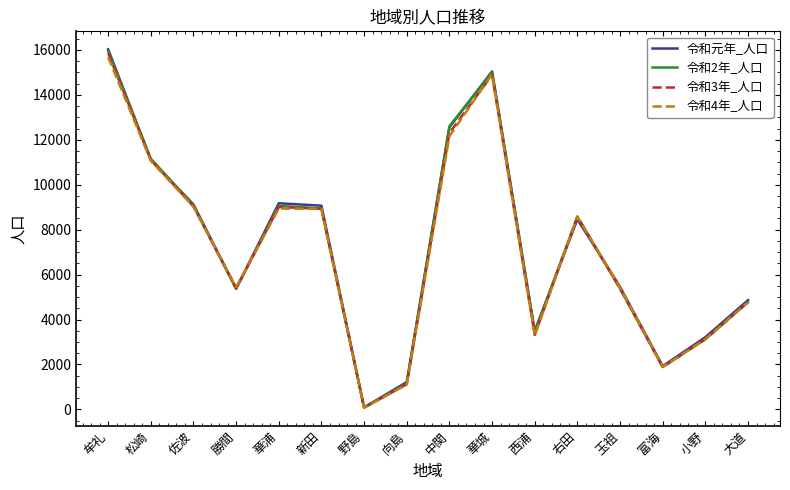

Which series has the widest spread of values?

令和元年_人口